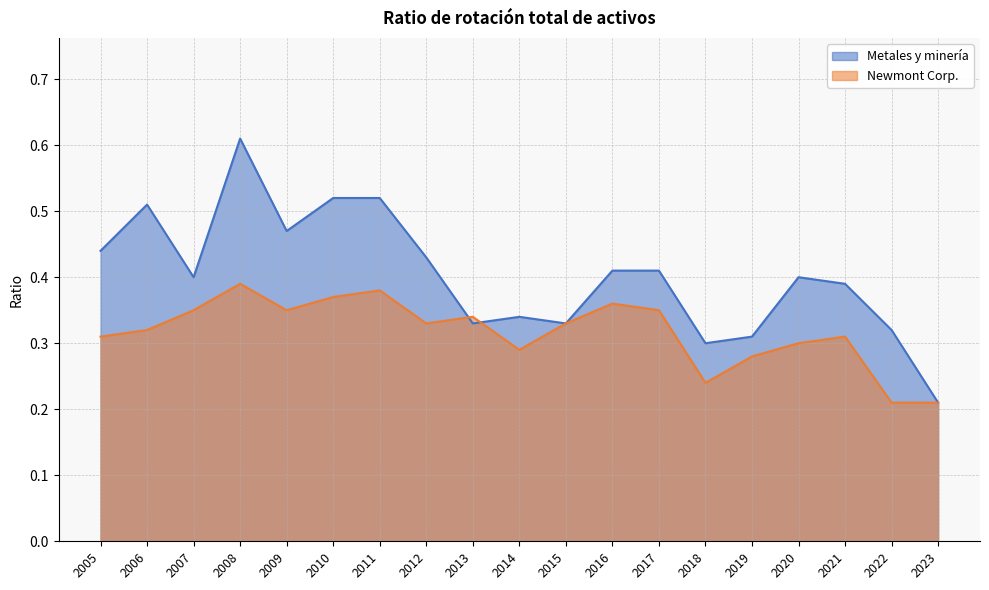

Reading left to right, what are all the values shown in this chart?

Metales y minería: 2005=0.4	2006=0.5	2007=0.4	2008=0.6	2009=0.5	2010=0.5	2011=0.5	2012=0.4	2013=0.3	2014=0.3	2015=0.3	2016=0.4	2017=0.4	2018=0.3	2019=0.3	2020=0.4	2021=0.4	2022=0.3	2023=0.2
Newmont Corp.: 2005=0.3	2006=0.3	2007=0.3	2008=0.4	2009=0.3	2010=0.4	2011=0.4	2012=0.3	2013=0.3	2014=0.3	2015=0.3	2016=0.4	2017=0.3	2018=0.2	2019=0.3	2020=0.3	2021=0.3	2022=0.2	2023=0.2